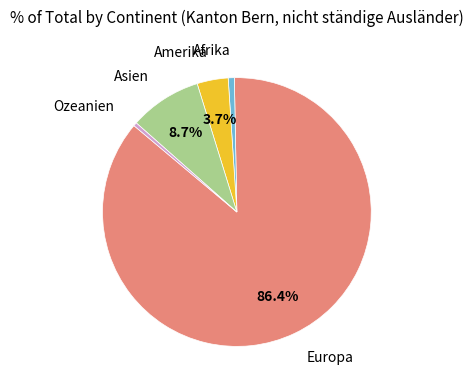

Does any single category account for the majority?

Yes